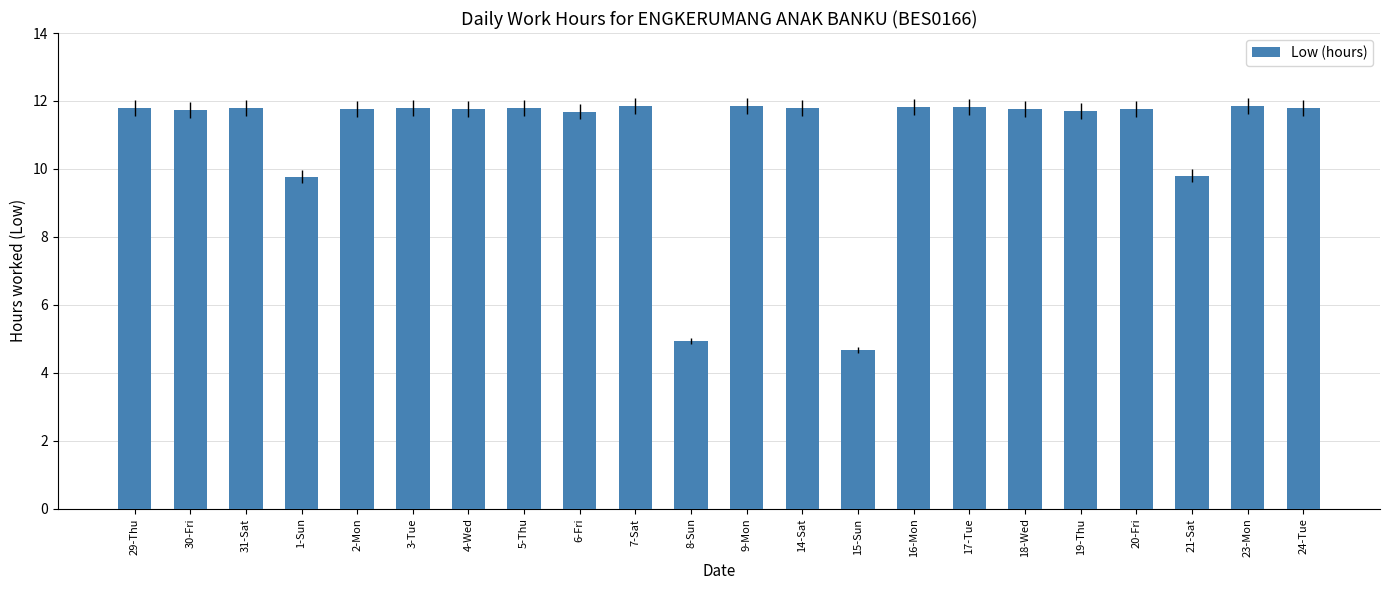

What position from the left is 16-Mon?

15